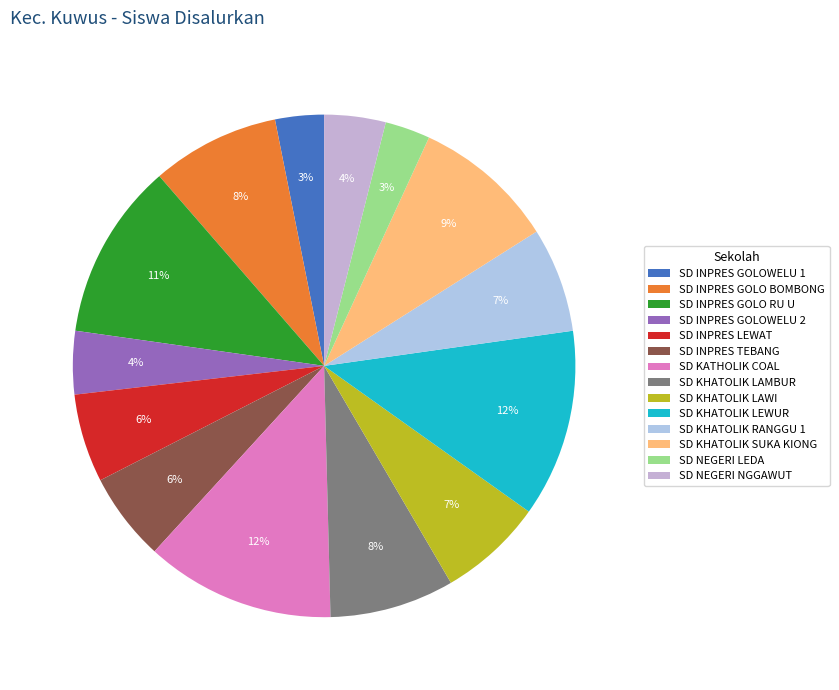

To the nearest percent, what percentage of the pie is SD KHATOLIK SUKA KIONG?

9%